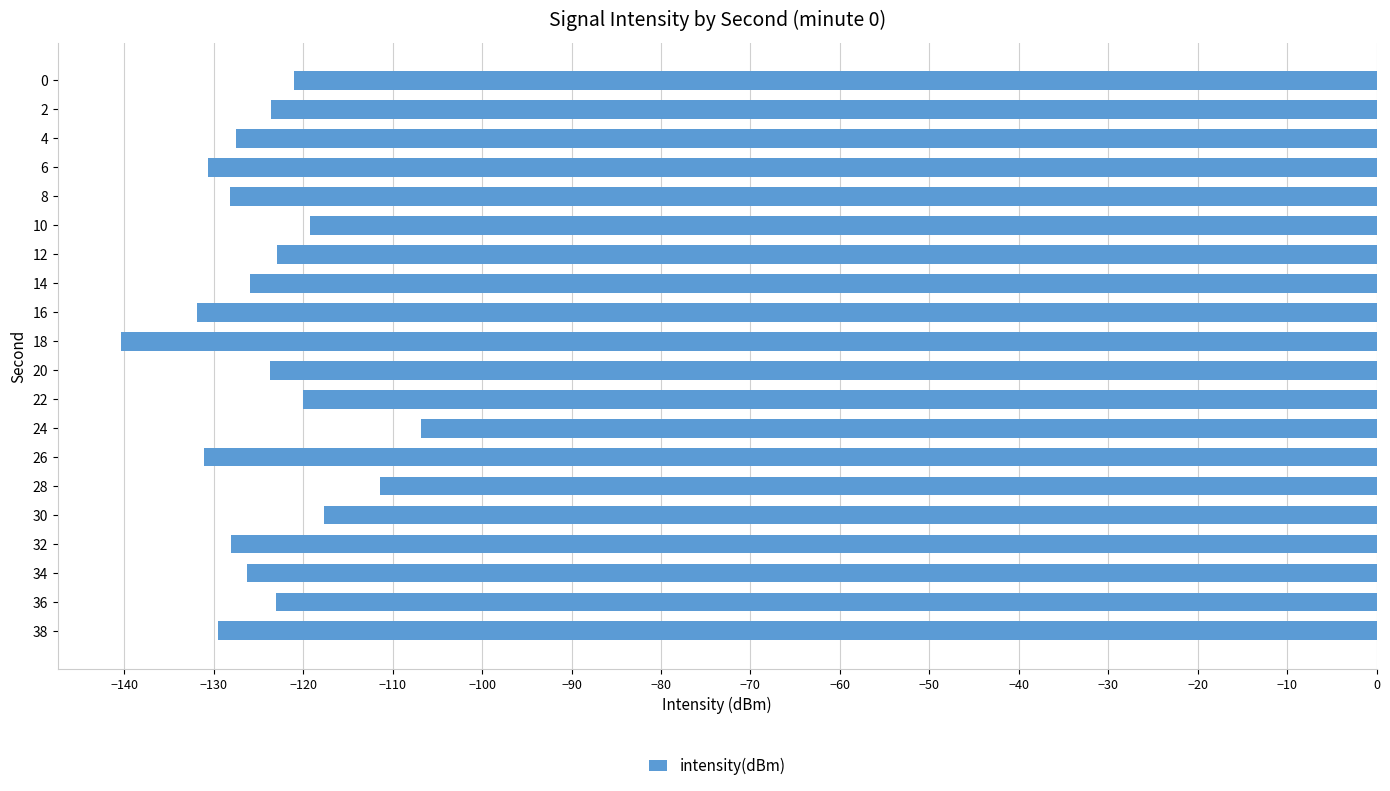

What is the average value?

-124.5